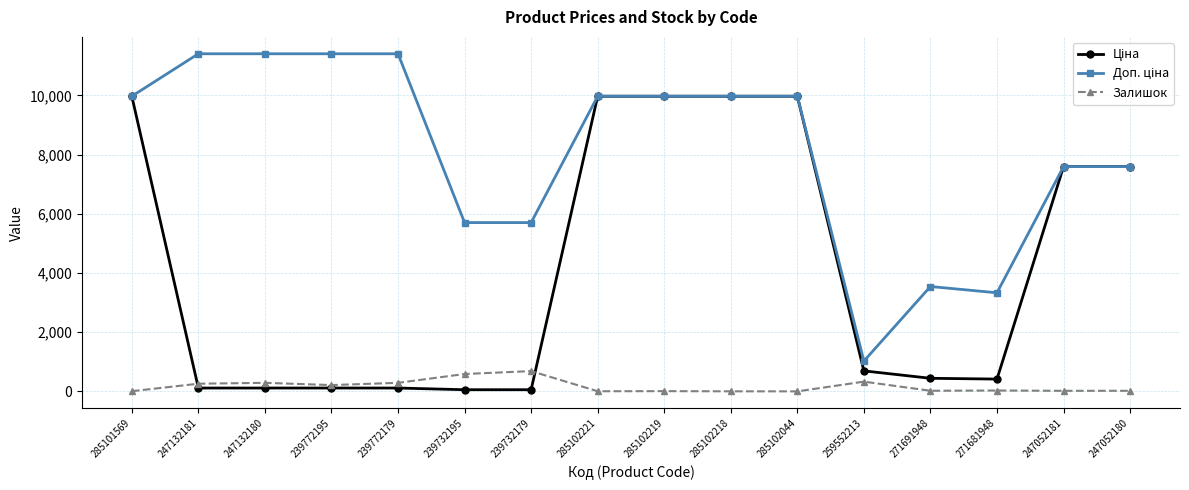

True or false: Залишок has more than 1 points higher than both neighbors.

True